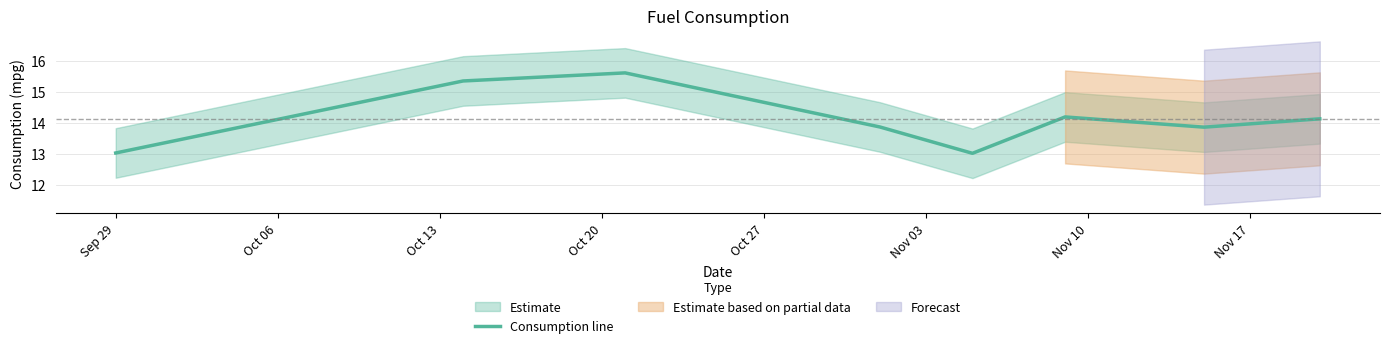

What is the lowest value of the Consumption line series?

13.0